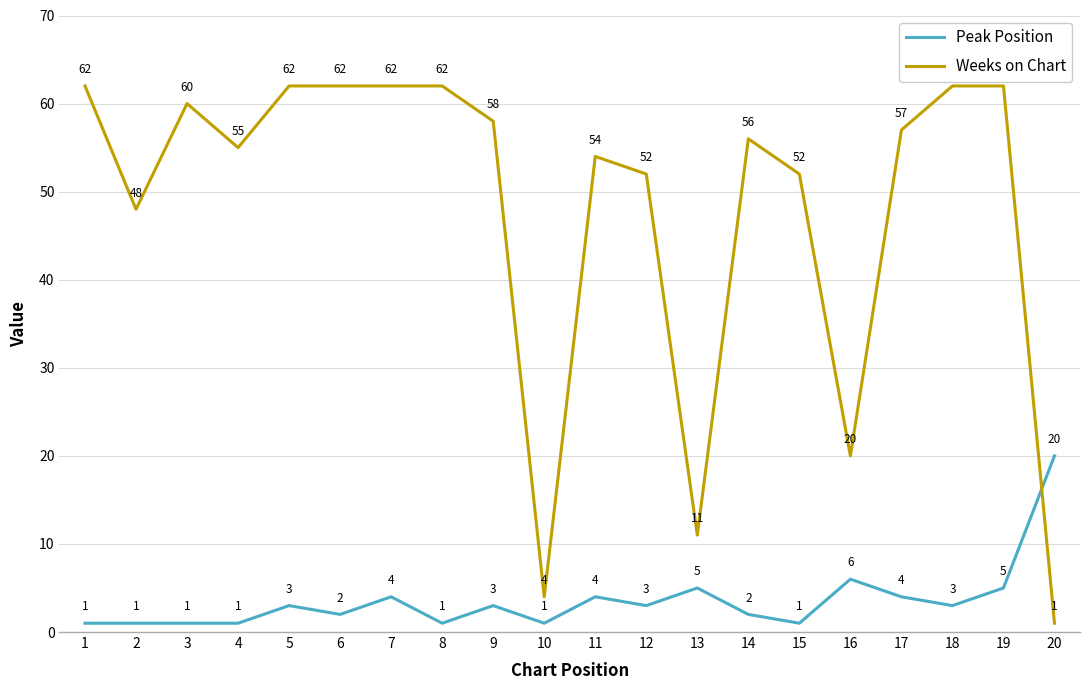

Count the number of categories in the chart.

20